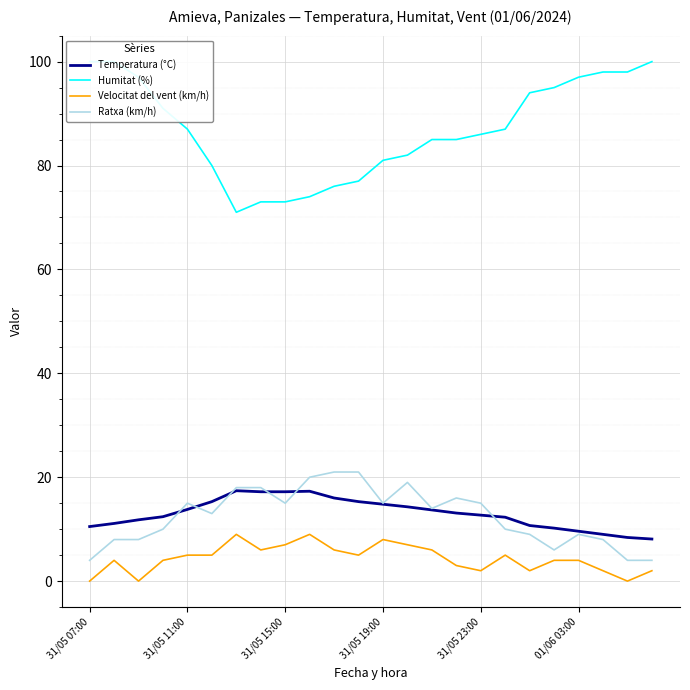

In Velocitat del vent (km/h), how many points are higher than both neighbors (excluding endpoints)?

5